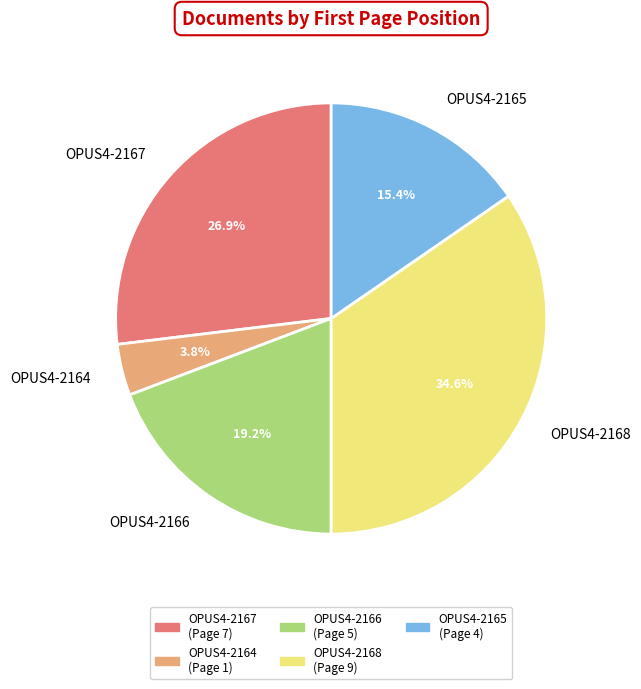

What is the ratio of the value at OPUS4-2165 to the value at OPUS4-2167?

0.6